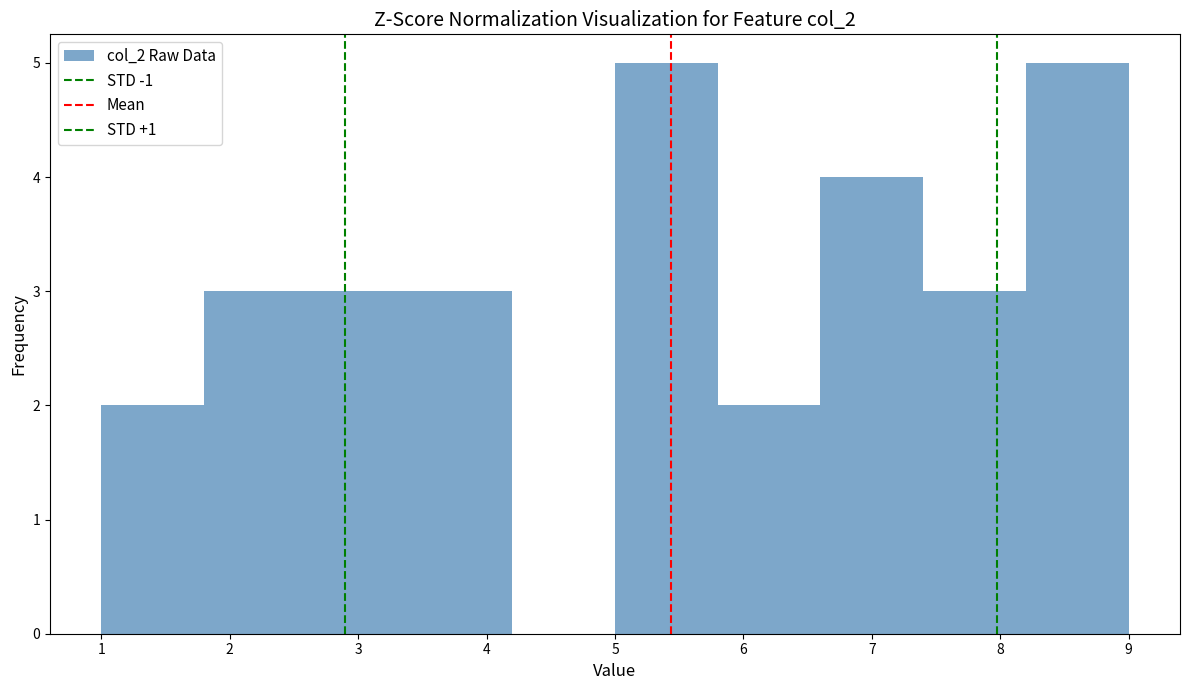

How tall is the bar that spans 1.0 to 1.8 on the x-axis? The values are not printed on the chart, so give them approximately, as read against the axis.

2